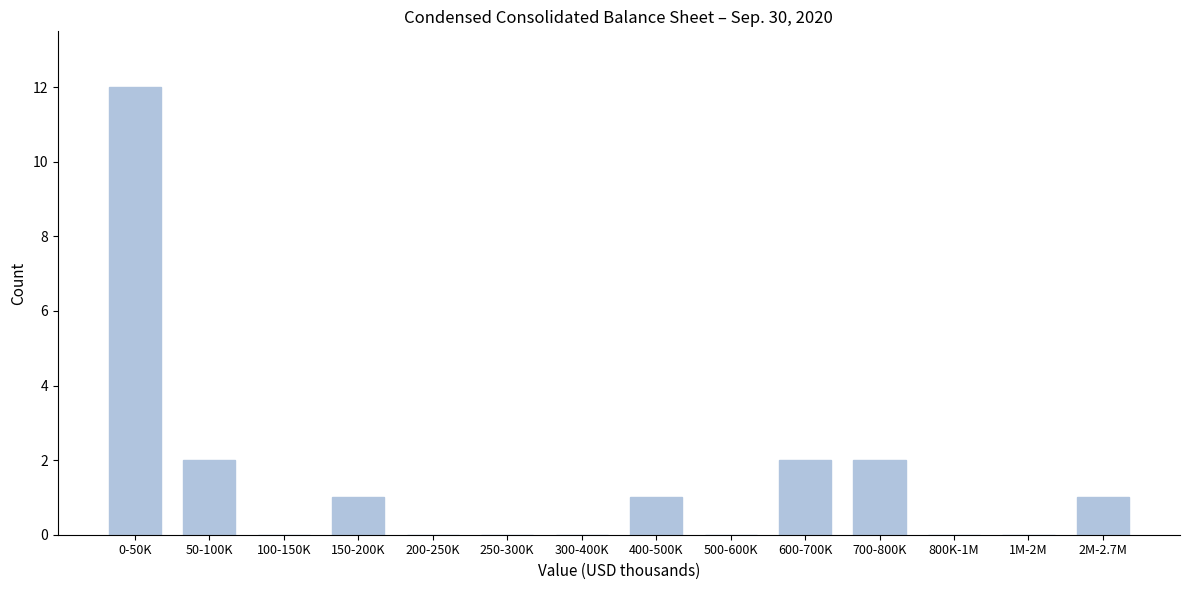

Reading right to left, extract all data points from this chart.

2M-2.7M=1	1M-2M=0	800K-1M=0	700-800K=2	600-700K=2	500-600K=0	400-500K=1	300-400K=0	250-300K=0	200-250K=0	150-200K=1	100-150K=0	50-100K=2	0-50K=12